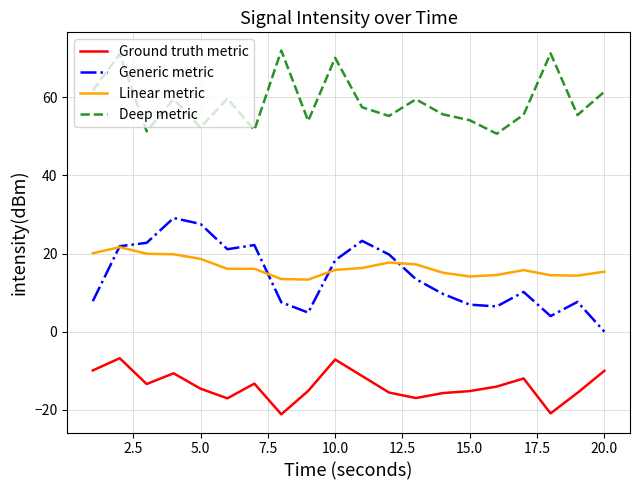

What is the average value of the Linear metric series?

16.5